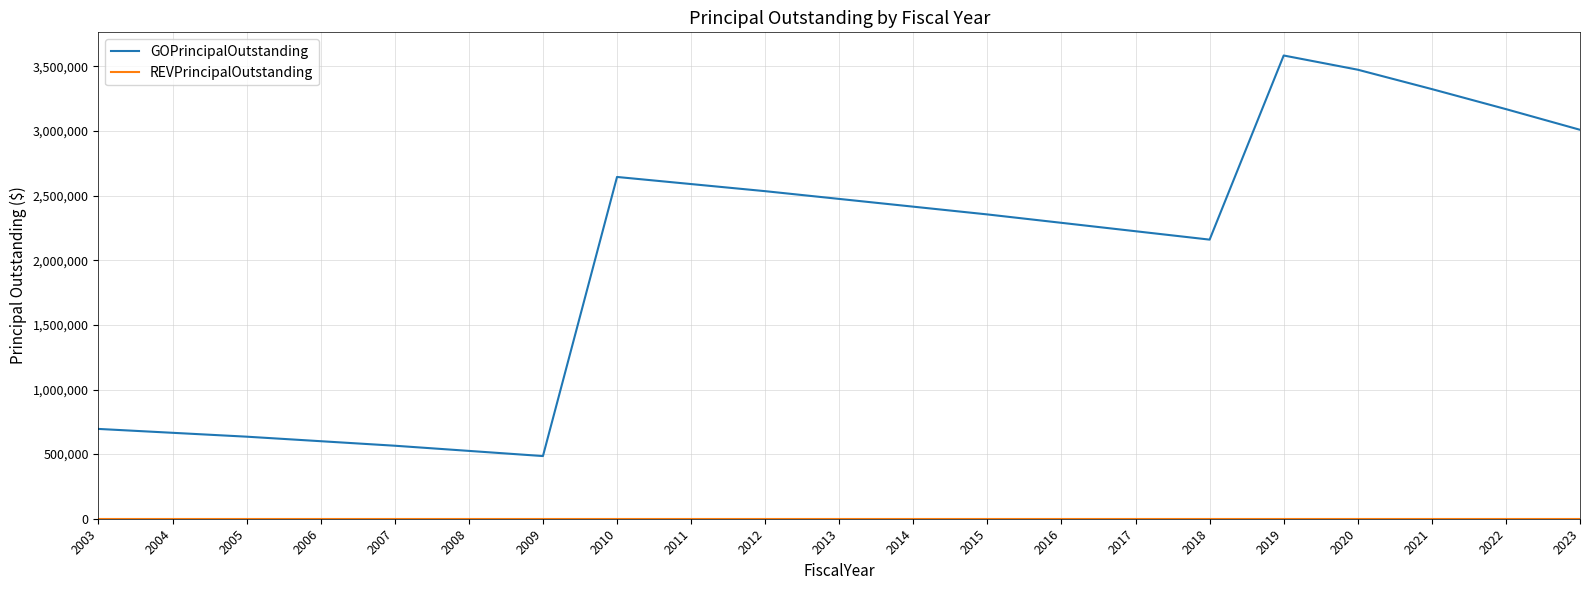

Which series has the widest spread of values?

GOPrincipalOutstanding